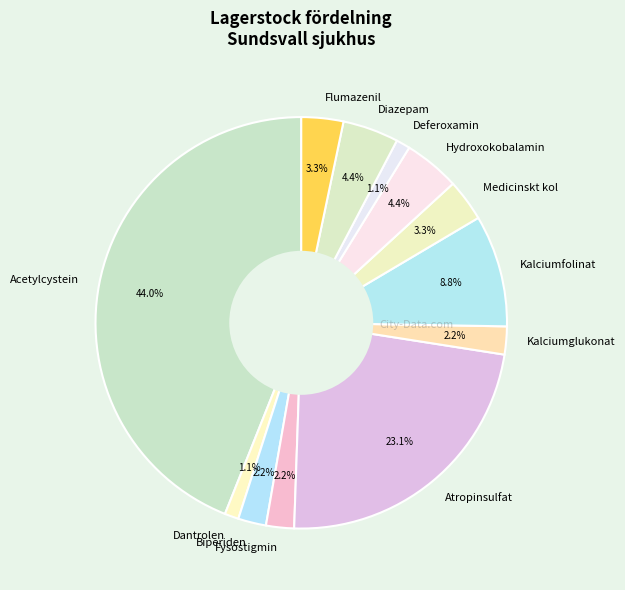

To the nearest percent, what is the average slice percentage?

8%